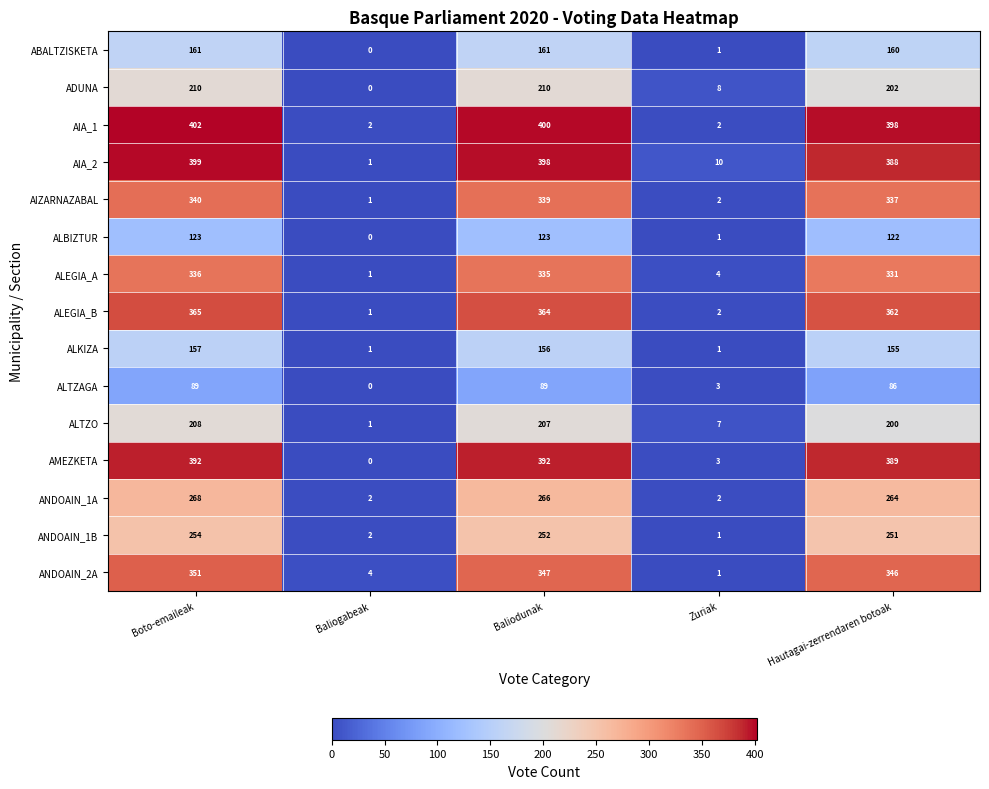

At which label is ALKIZA closest to 79?

Hautagai-zerrendaren botoak